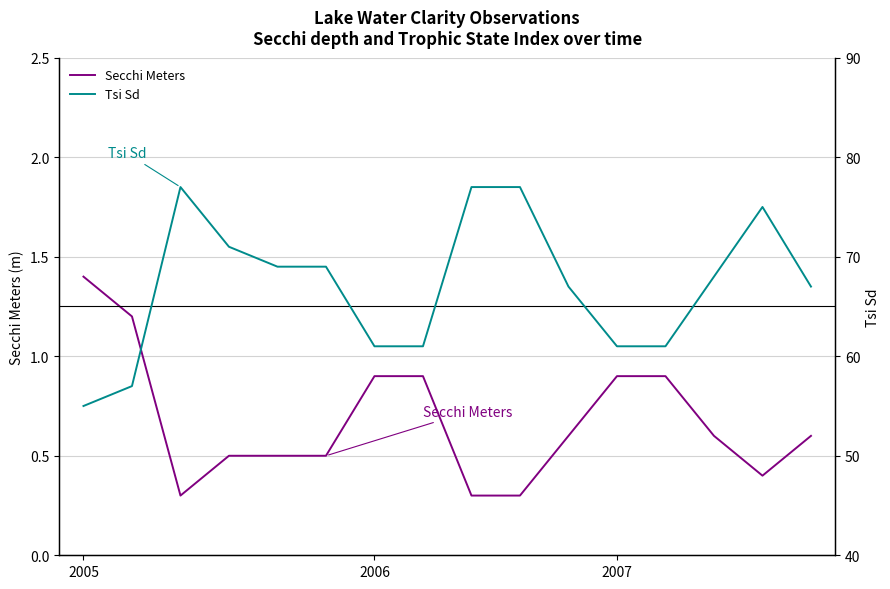

At how many categories does at least one series exceed 74?

4